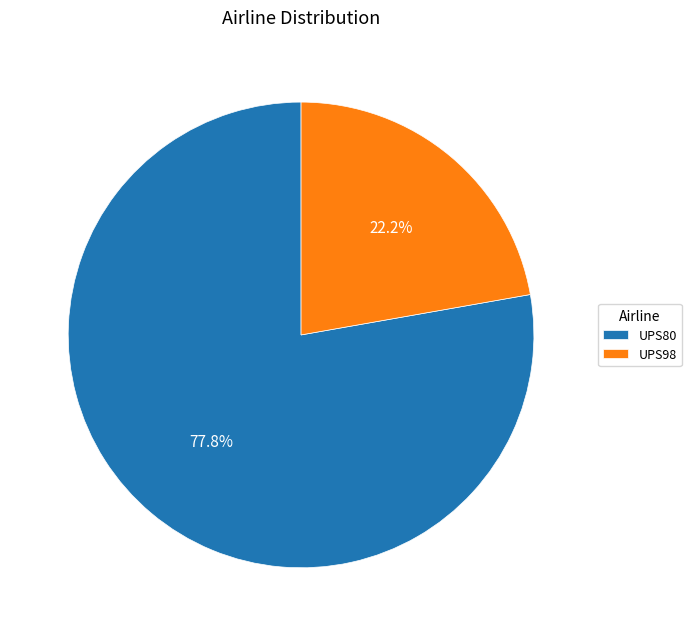

Which slice is the smallest?

UPS98